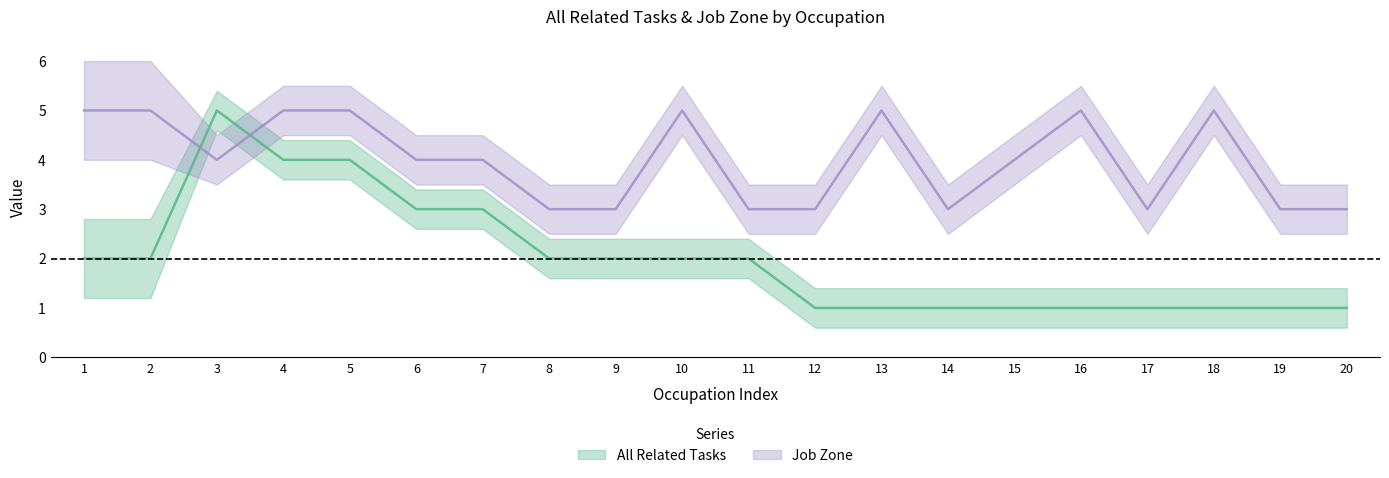

True or false: Job Zone and All Related Tasks intersect in this chart.

True